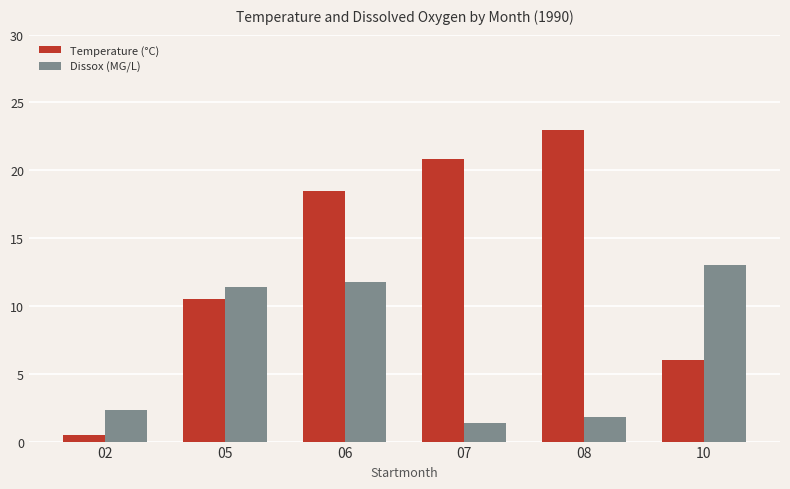

At which label is Temperature (°C) closest to 11?

05